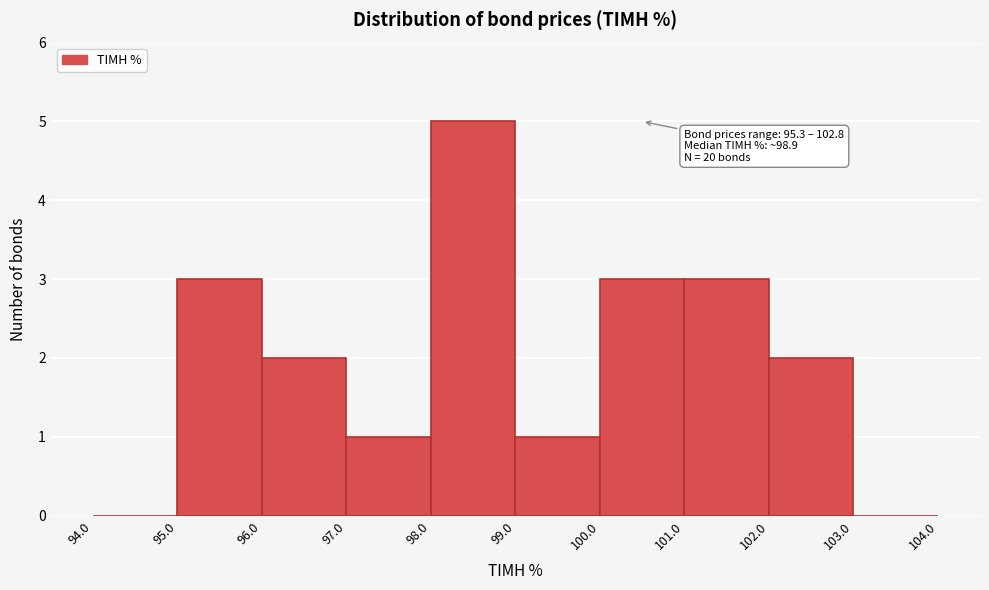

Which range on the x-axis has the tallest bar?

98.0 to 99.0